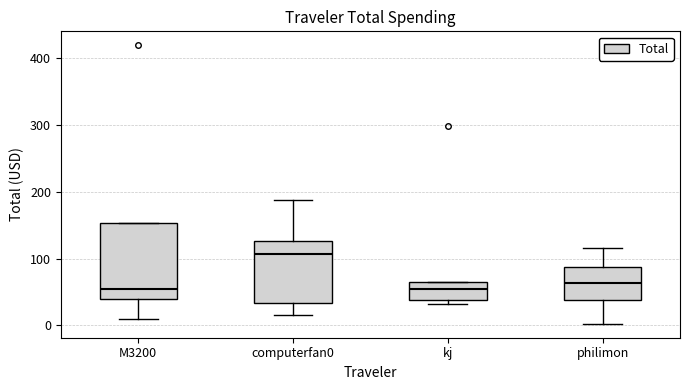

Reading left to right, read every box against the y-axis: the position of its median line, the range the box covers, and the ends of its whiskers. The values are not printed on the chart, so give them approximately, as read against the axis.

M3200: median 50, box 40 to 150, whiskers 10 to 150
computerfan0: median 110, box 30 to 130, whiskers 20 to 190
kj: median 50, box 40 to 60, whiskers 30 to 60
philimon: median 60, box 40 to 90, whiskers 0 to 120